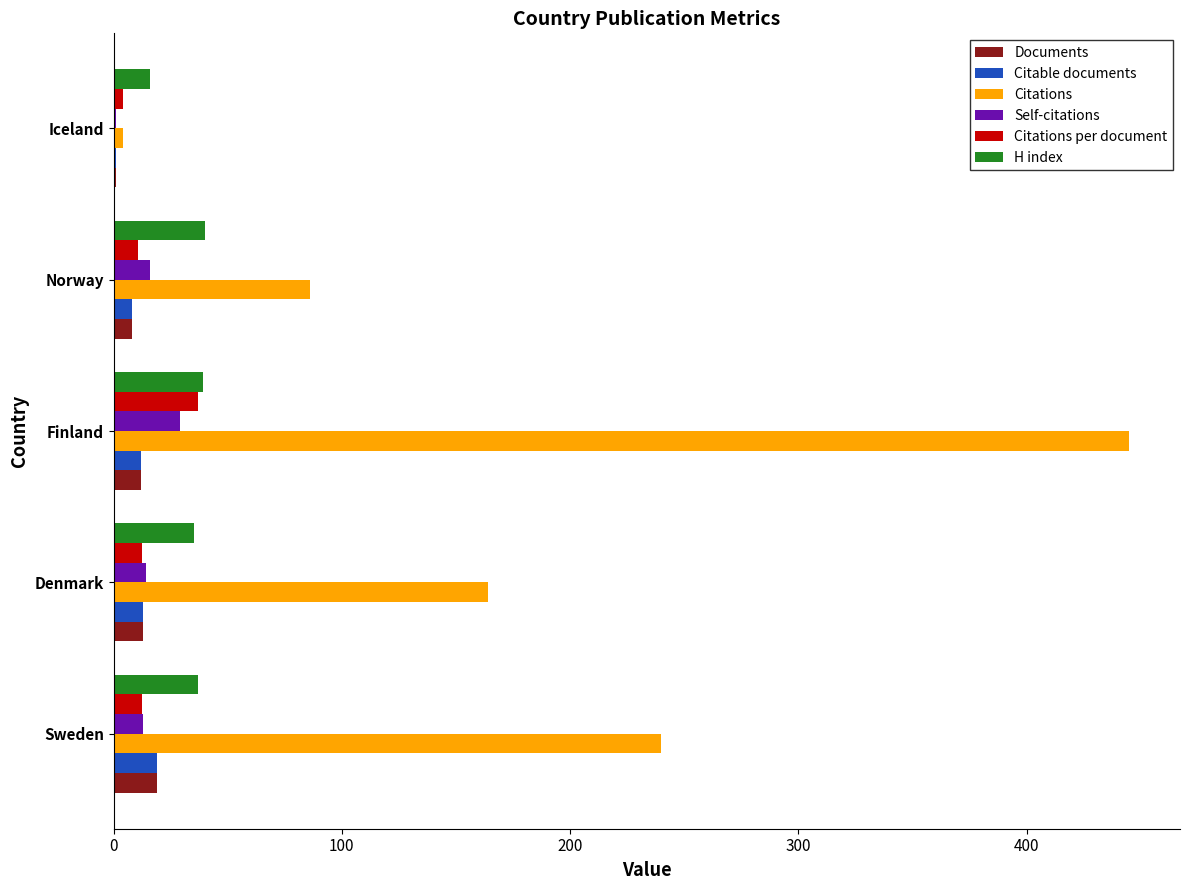

What are all the series names shown in the legend?

Documents, Citable documents, Citations, Self-citations, Citations per document, H index